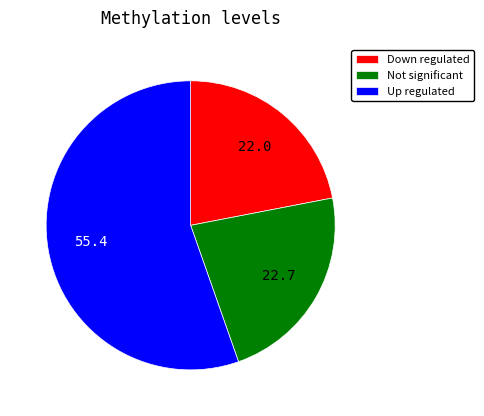

How many segments does this pie chart have?

3